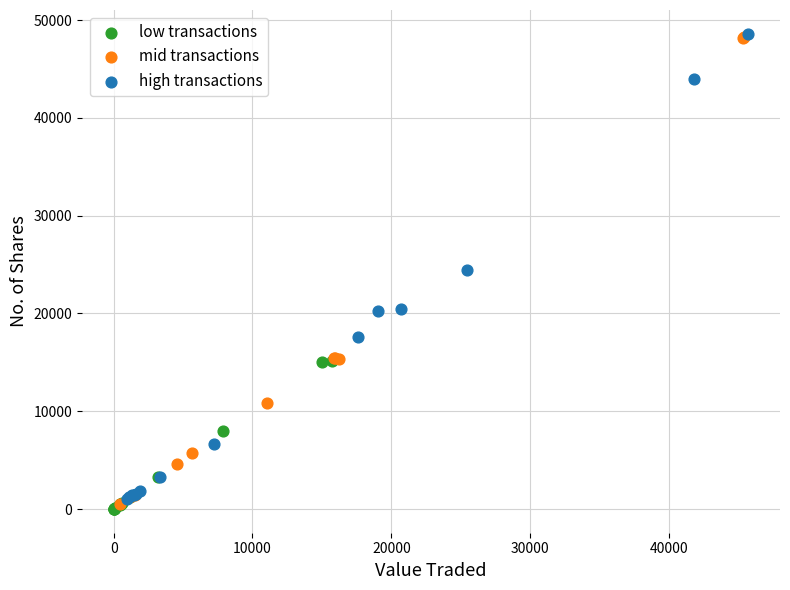

What are all the series names shown in the legend?

low transactions, mid transactions, high transactions